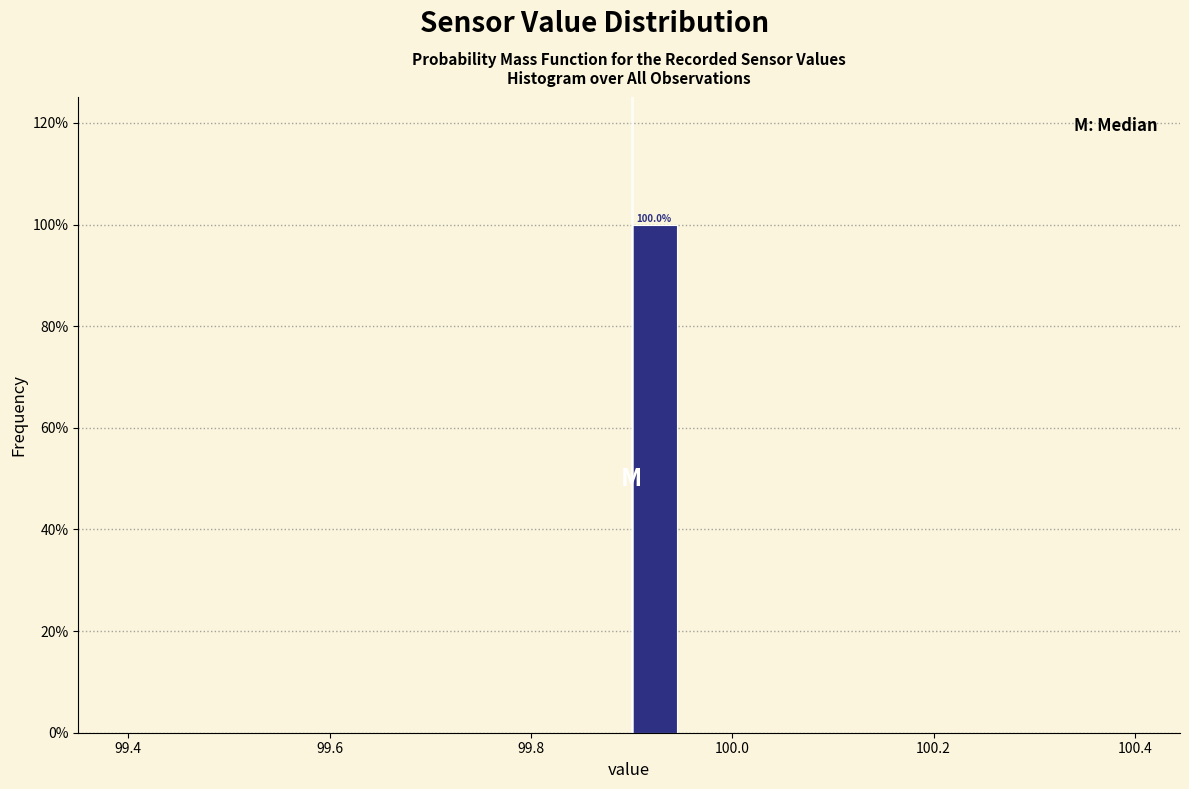

Read against the x-axis, roughly where is the centre of the tallest bar?

99.92